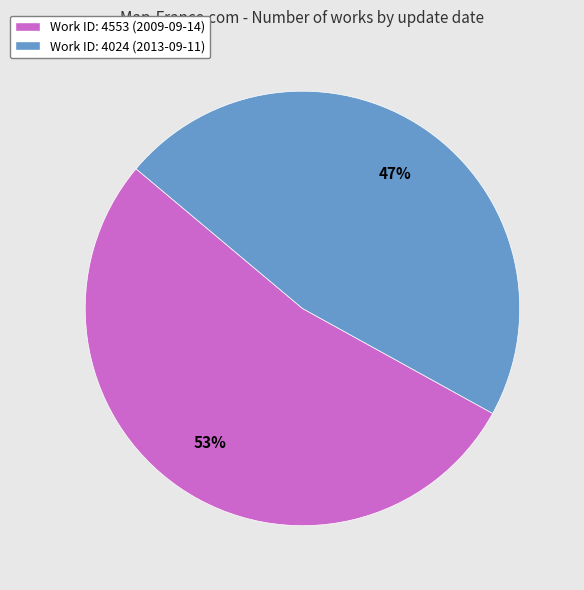

Is there any slice that represents more than half of the pie?

Yes